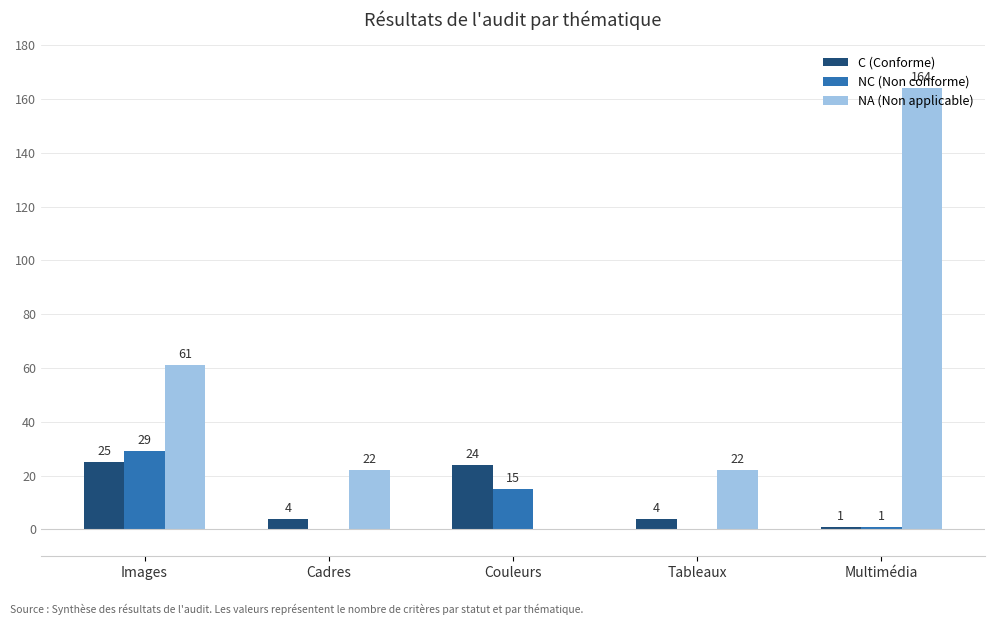

Is the value of NC (Non conforme) at Cadres greater than the value of NA (Non applicable) at Images?

No